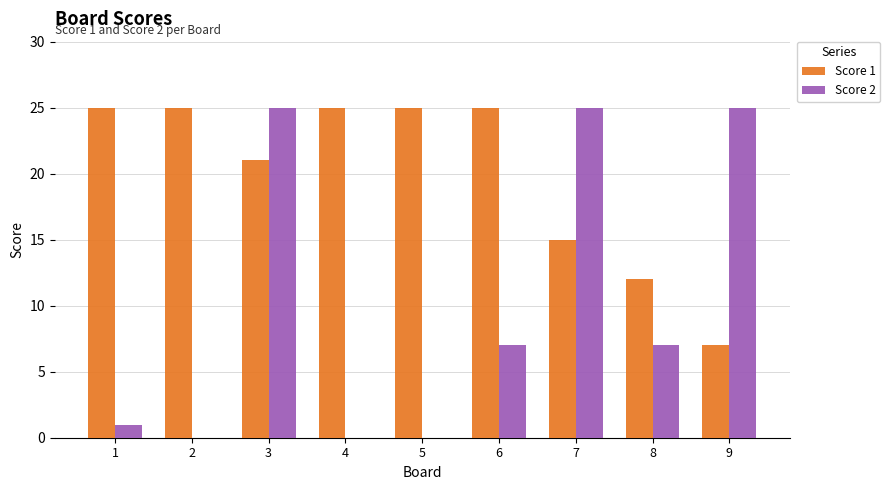

Between 1 and 6, which series saw the biggest shift?

Score 2